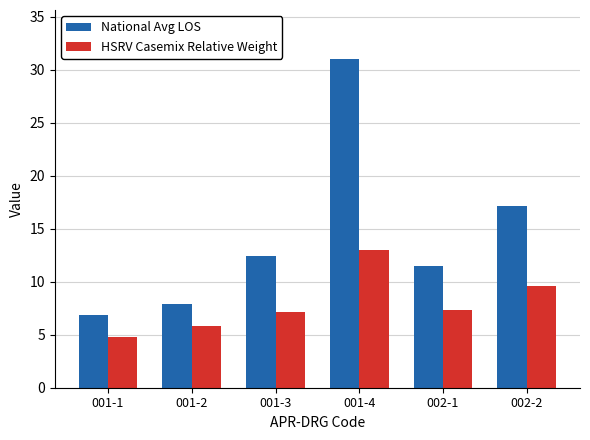

What is the difference between the highest and lowest values at 001-3?

5.2